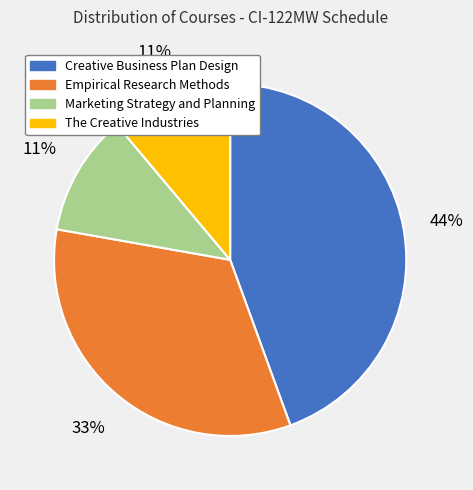

True or false: Empirical Research Methods accounts for 23% of the total.

False